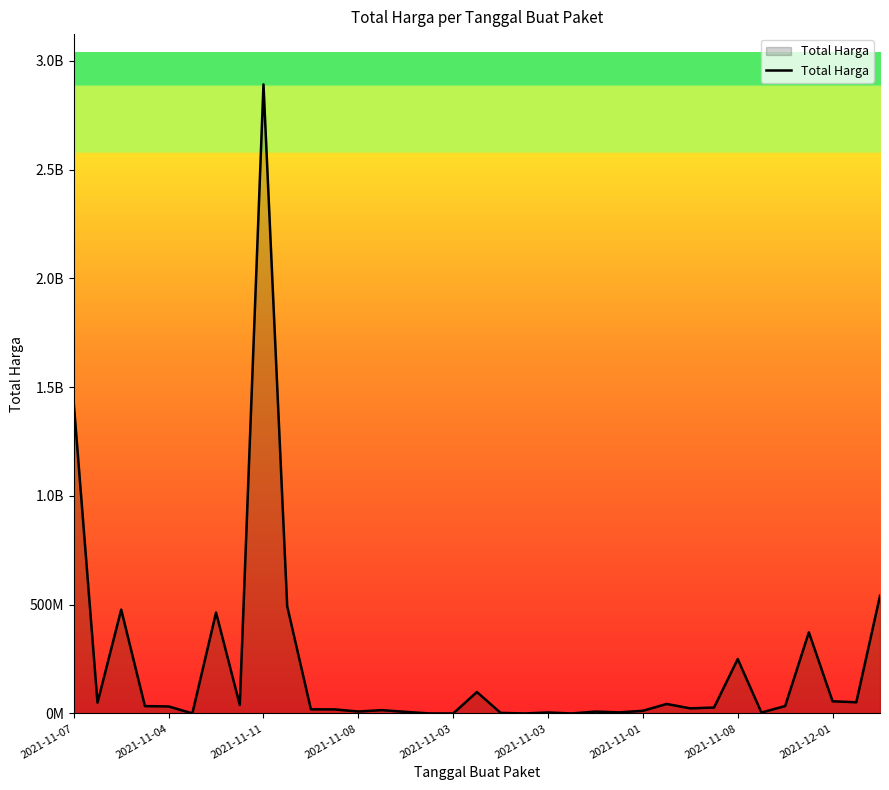

What is the difference between the maximum and minimum values?

2892044000